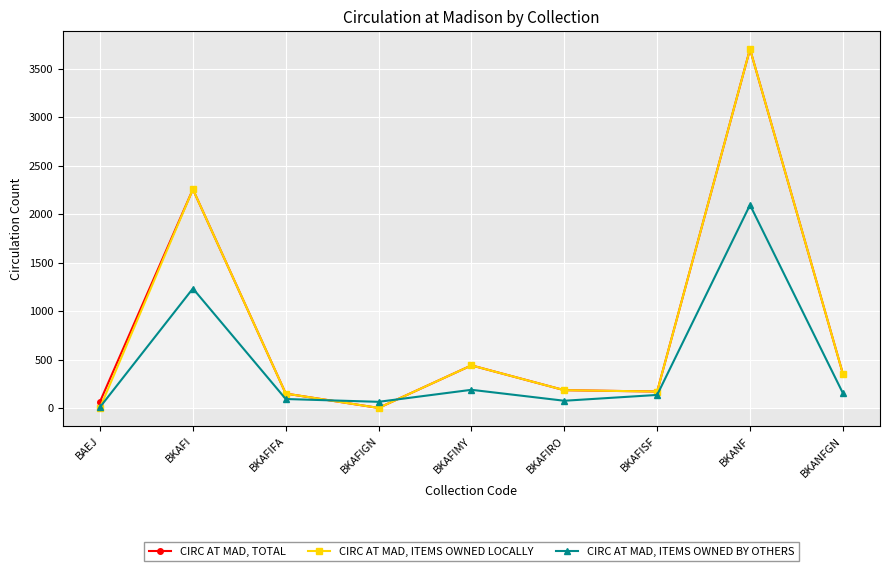

Where is the first local minimum for CIRC AT MAD, ITEMS OWNED LOCALLY?

BKAFIGN